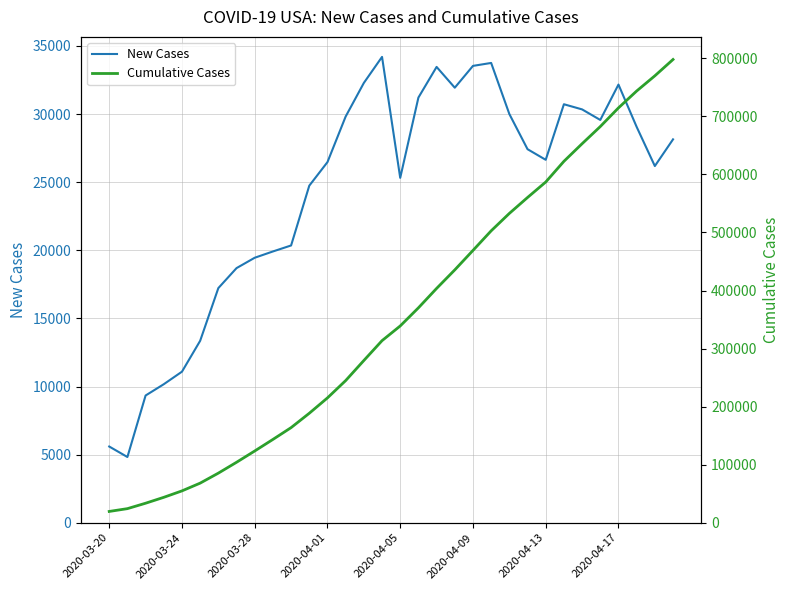

Where is Cumulative Cases nearest to the value 408747?

18